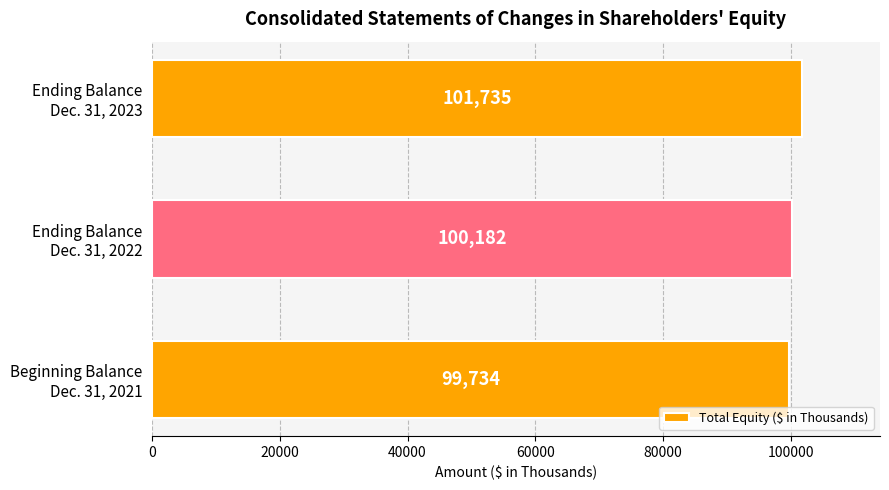

How many series are shown in this chart?

1